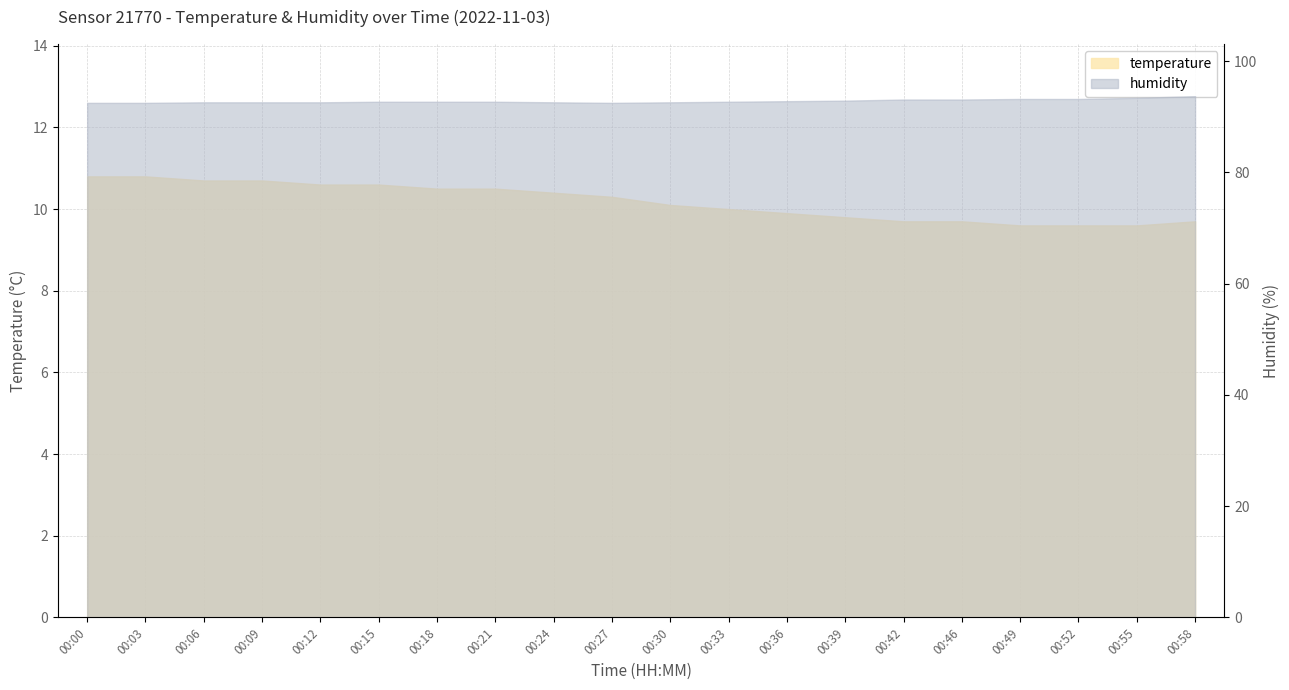

What is the minimum value shown in the chart?

9.6